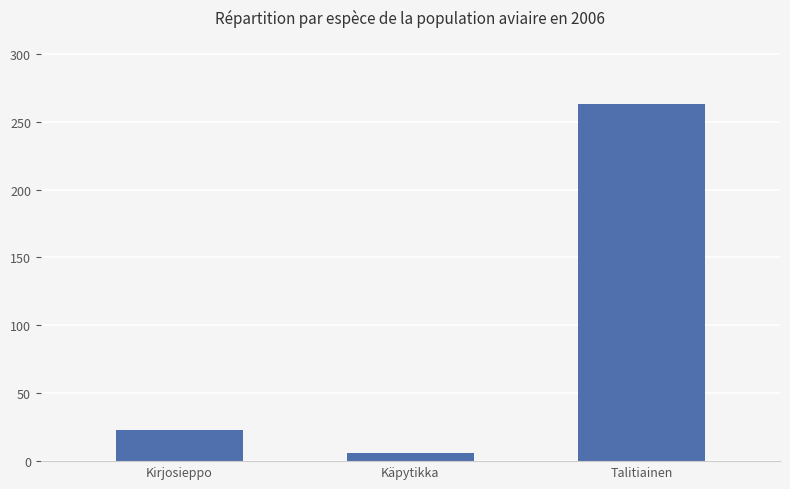

What is the label of the 2nd bar from the right?

Käpytikka